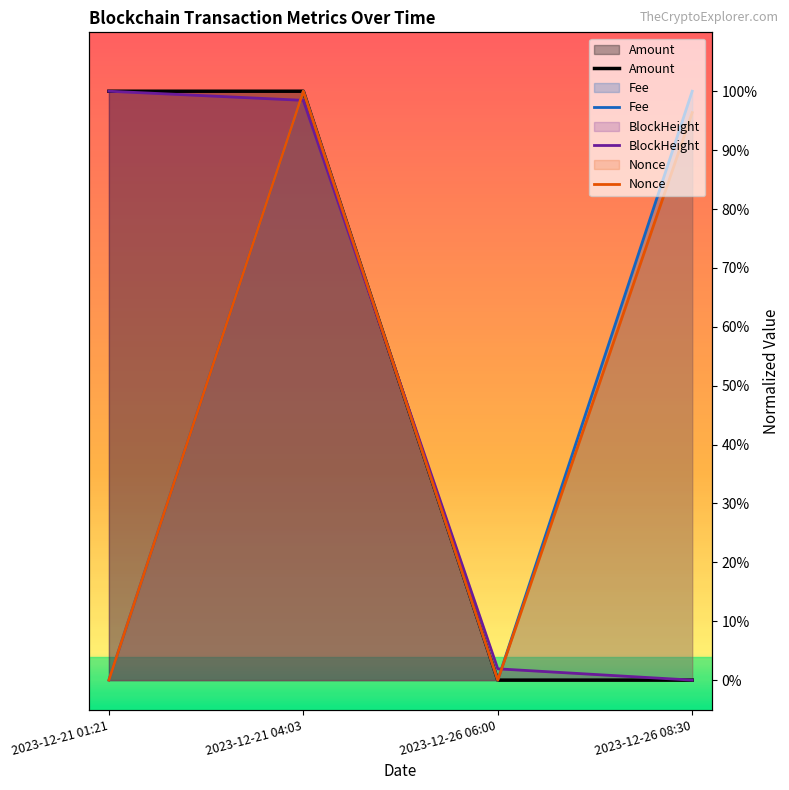

How many series are shown in this chart?

4